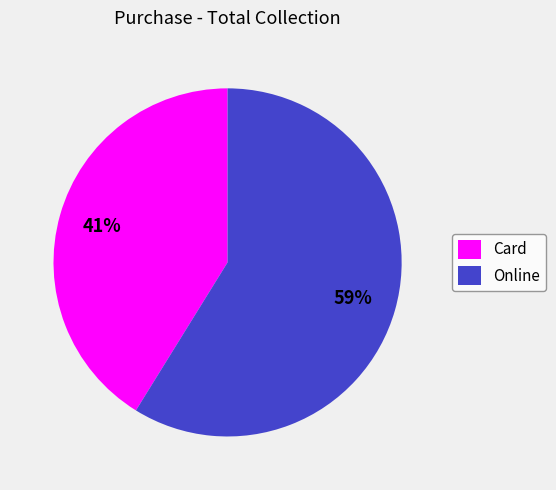

Is there a majority slice in this chart?

Yes